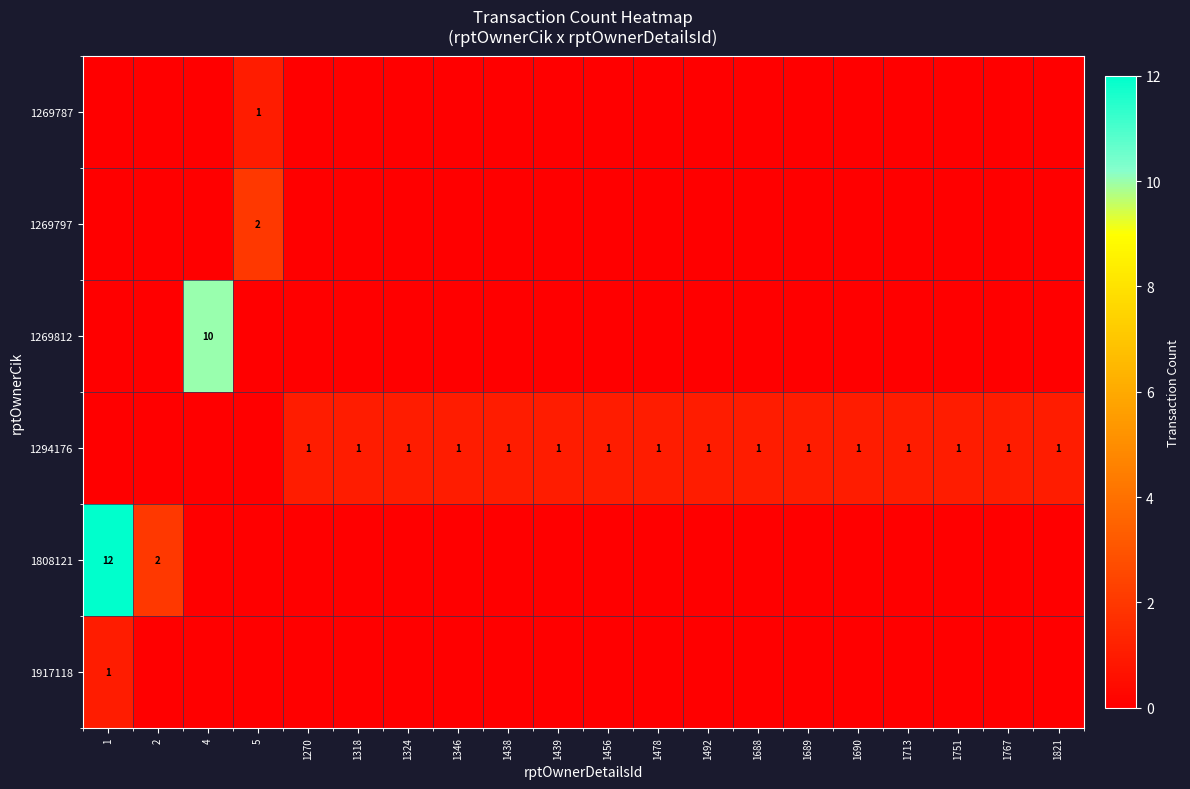

The value of 1294176 at 1456 is 0. True or false?

False